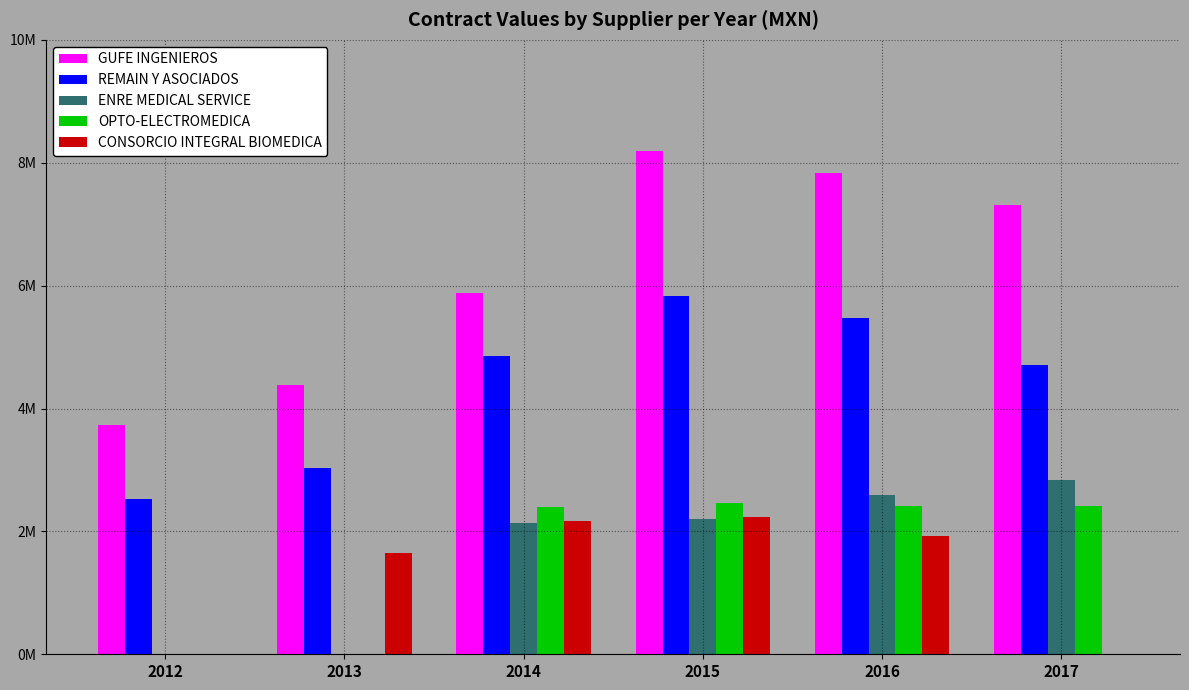

At which label does CONSORCIO INTEGRAL BIOMEDICA reach its peak?

2015